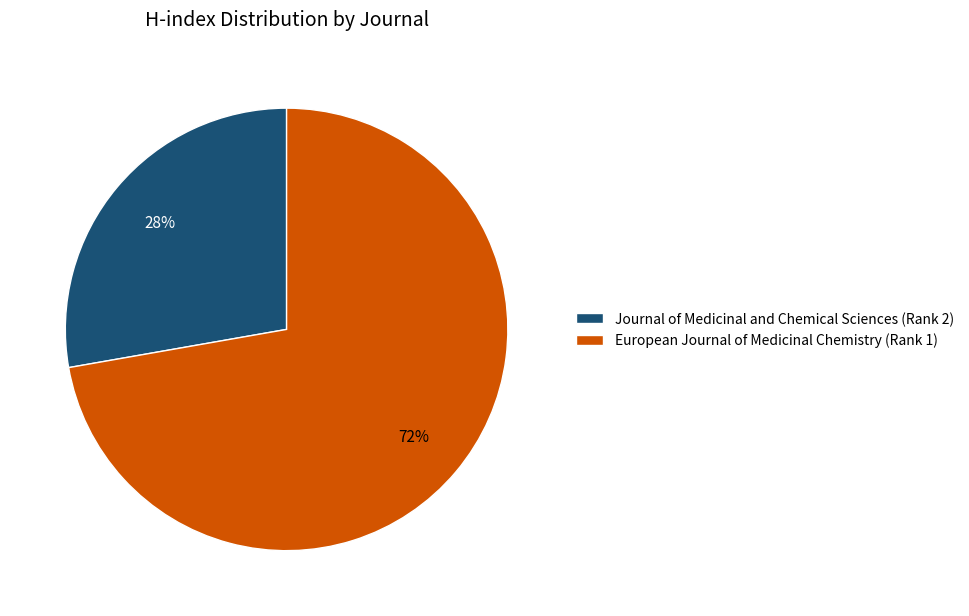

How many slices are in this pie chart?

2